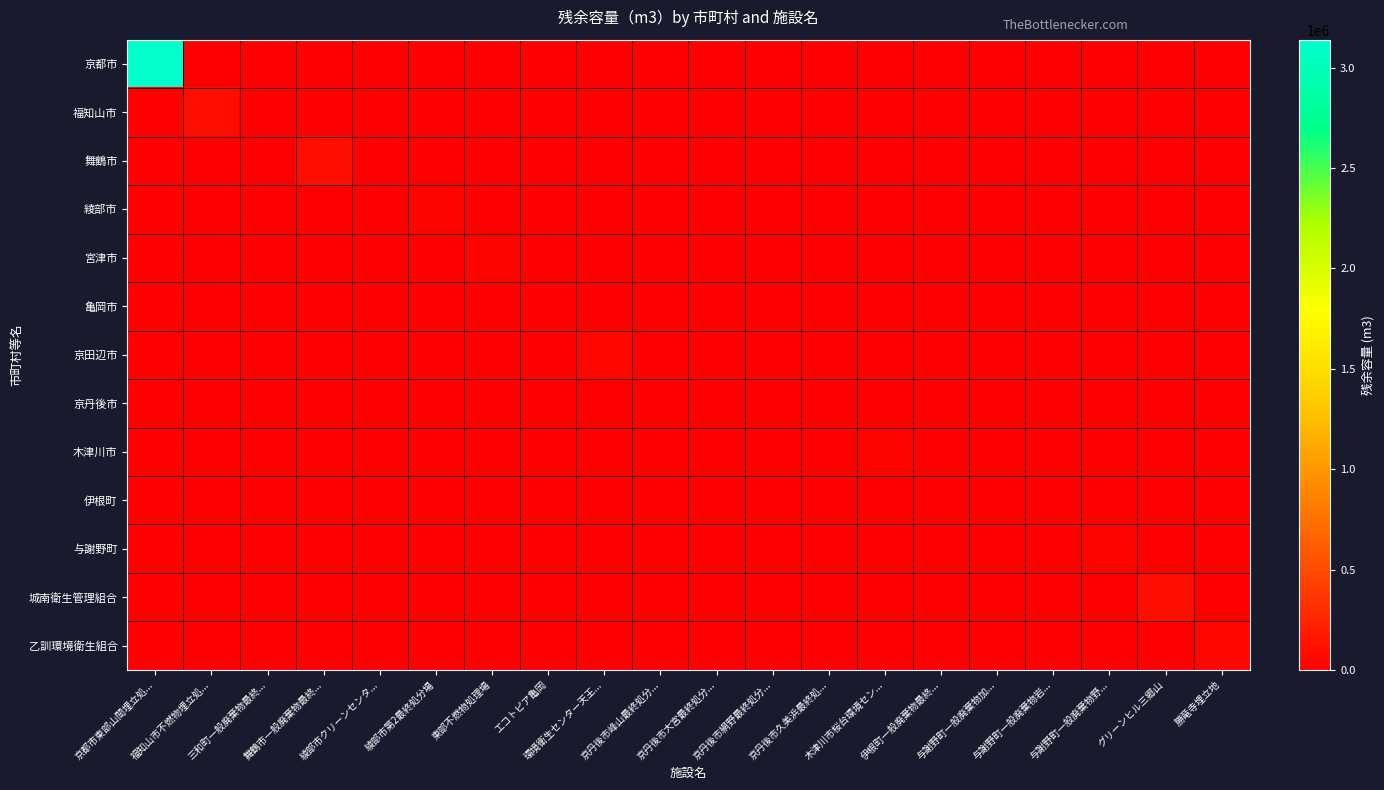

Rank the series at 京丹後市峰山最終処分... from lowest to highest value.

京都市, 福知山市, 舞鶴市, 綾部市, 宮津市, 亀岡市, 京田辺市, 木津川市, 伊根町, 与謝野町, 城南衛生管理組合, 乙訓環境衛生組合, 京丹後市